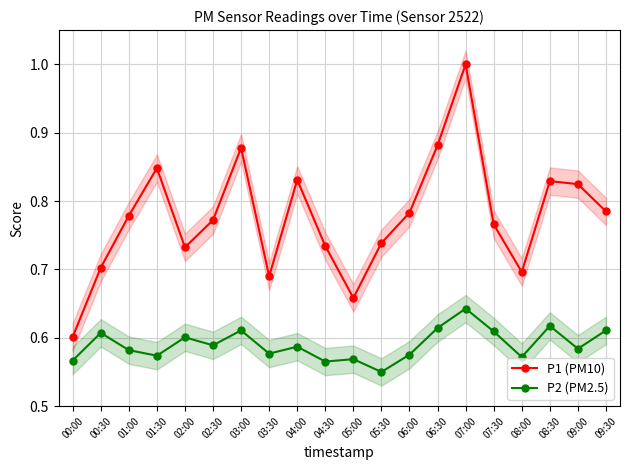

Count the P2 (PM2.5) values in the range 0 to 1.

20